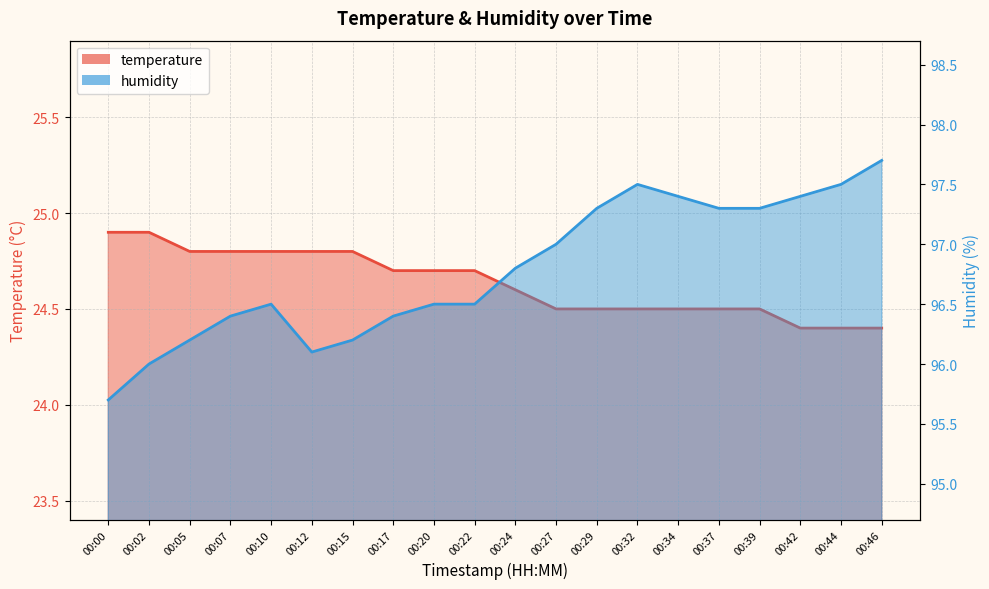

Reading left to right, transcribe all the data shown in this chart.

temperature: 24.9	24.9	24.8	24.8	24.8	24.8	24.8	24.7	24.7	24.7	24.6	24.5	24.5	24.5	24.5	24.5	24.5	24.4	24.4	24.4
humidity: 95.7	96.0	96.2	96.4	96.5	96.1	96.2	96.4	96.5	96.5	96.8	97.0	97.3	97.5	97.4	97.3	97.3	97.4	97.5	97.7